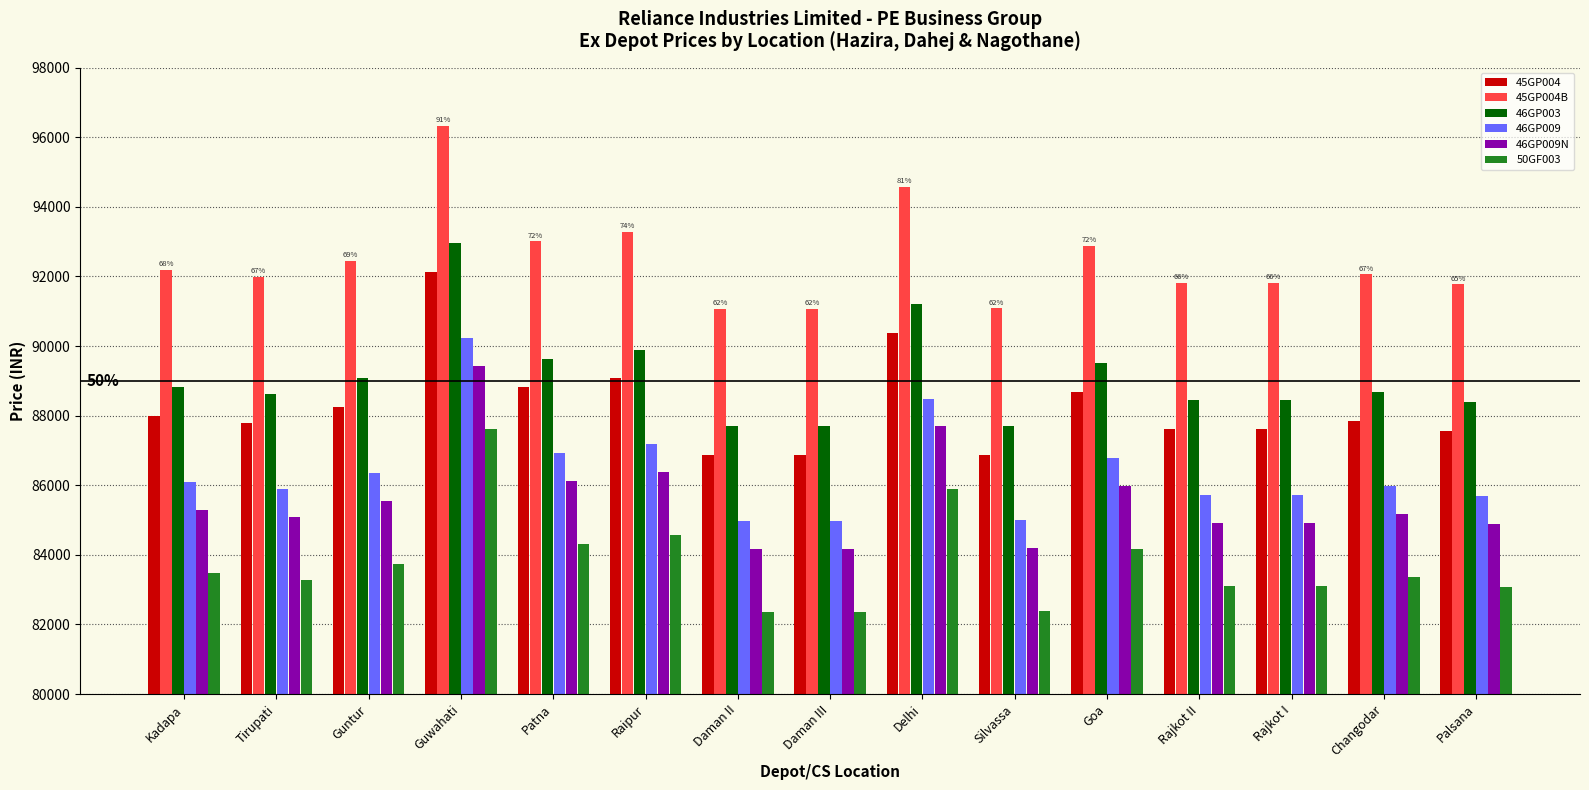

What is the label of the 2nd bar from the right?

Changodar